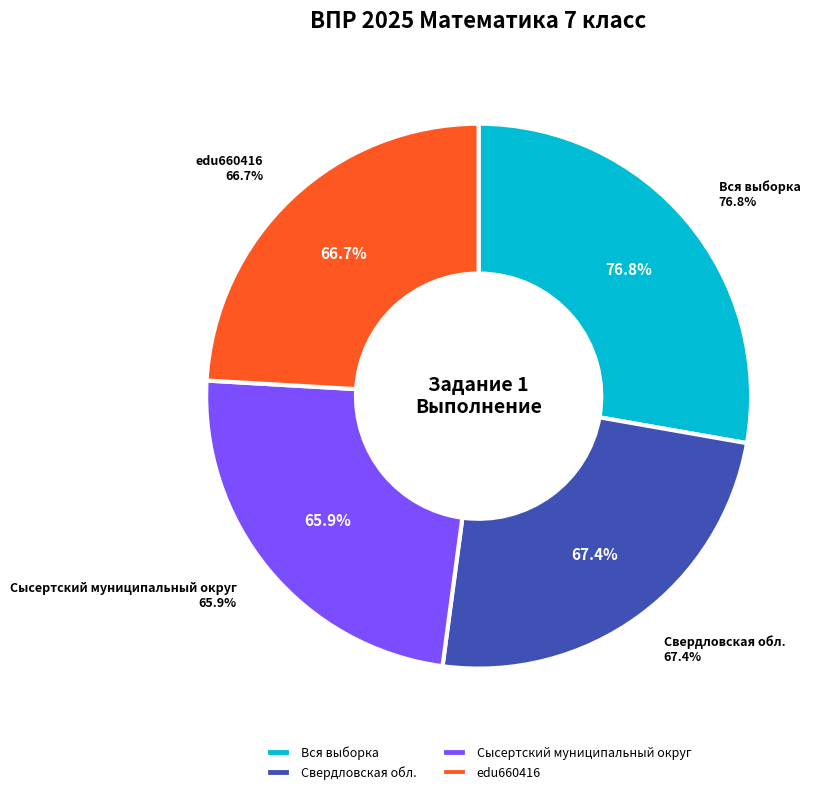

What is the smallest slice in the pie chart?

Сысертский муниципальный округ